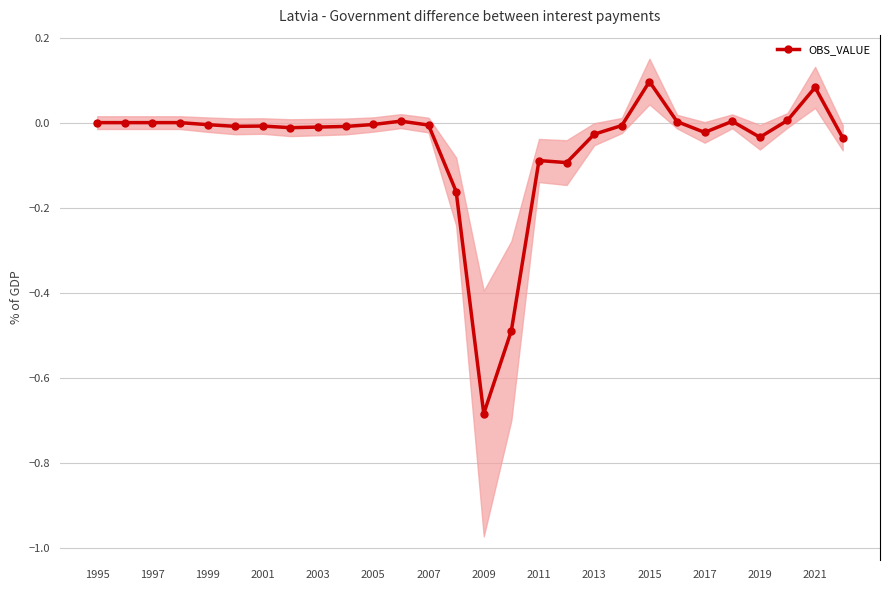

How many interior local valleys (lower than both neighbors) does the data have?

6